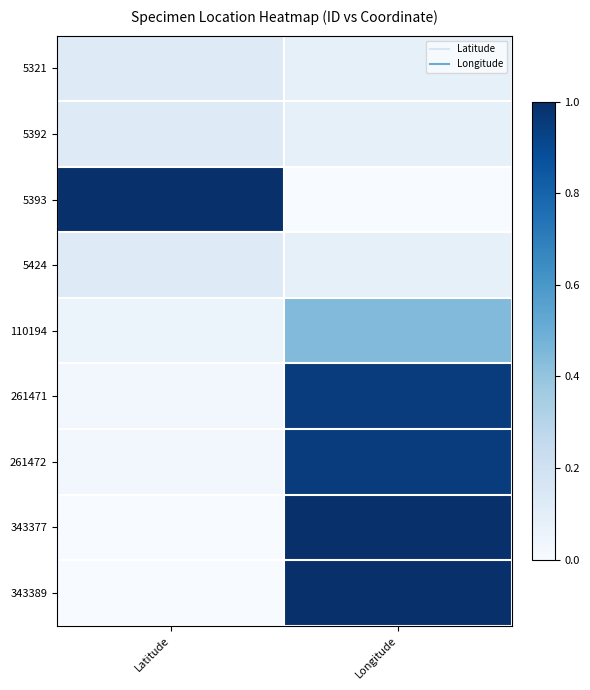

At which category is the sum across all series the highest?

Longitude